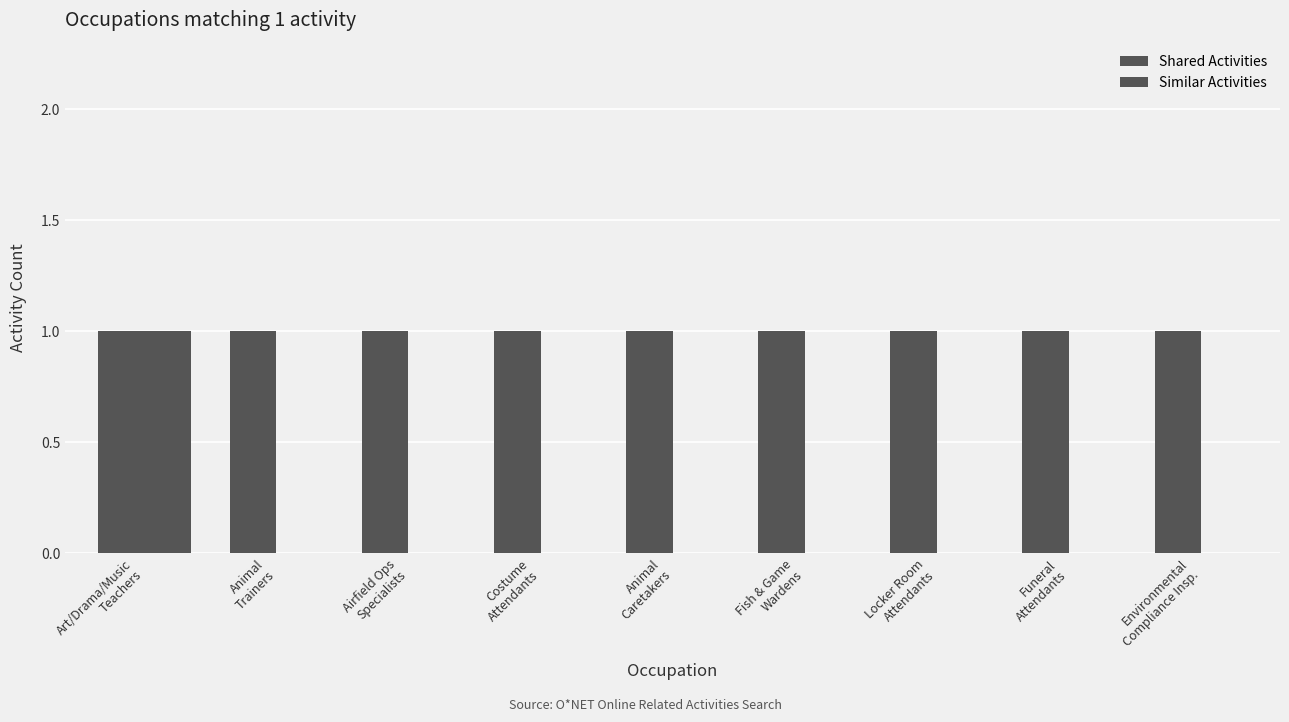

What position from the left is Locker Room
Attendants?

7